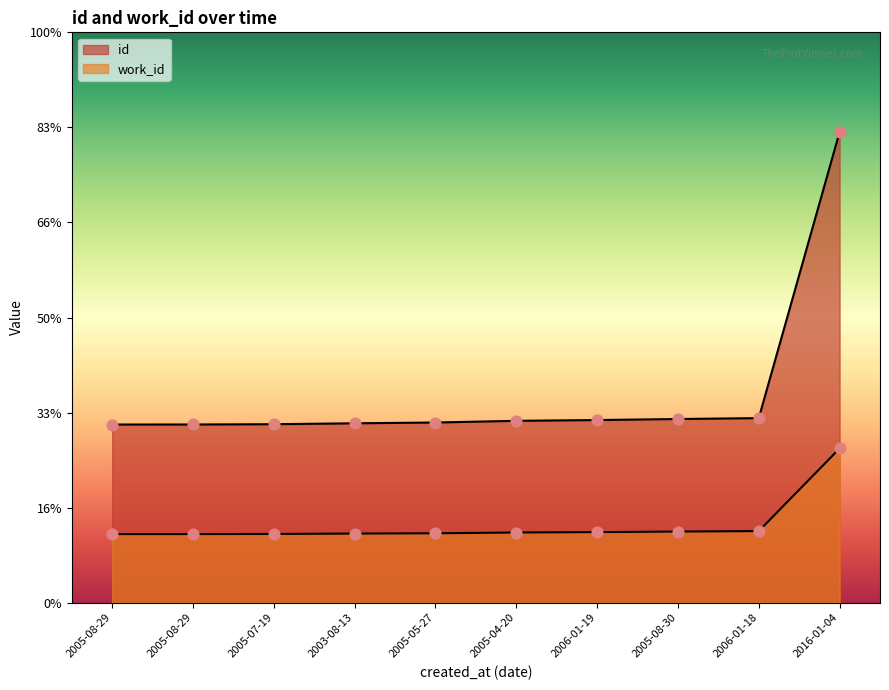

Which series has the widest spread of Y values?

id